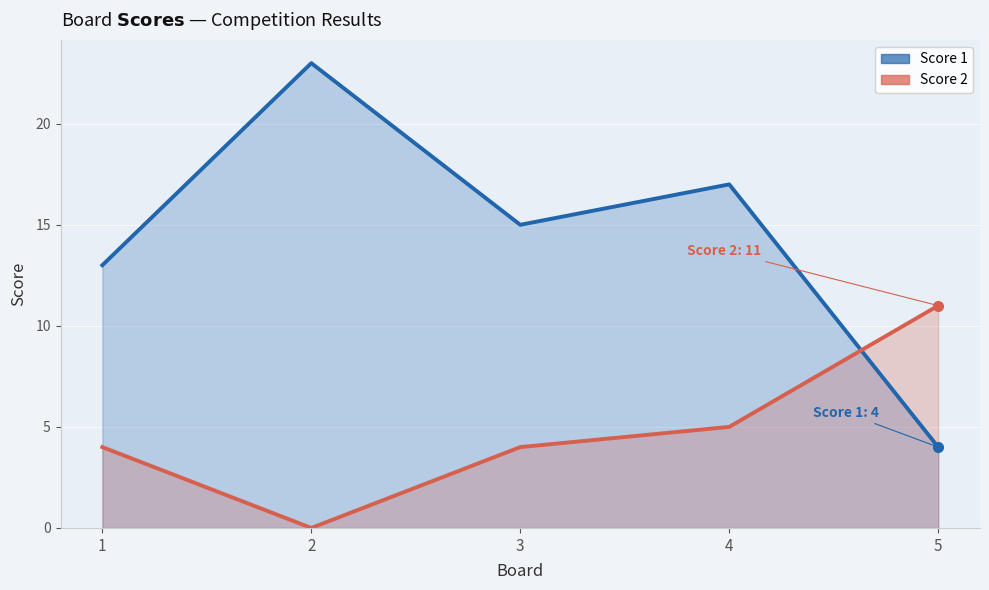

How many Score 1 values are between 13 and 17?

3